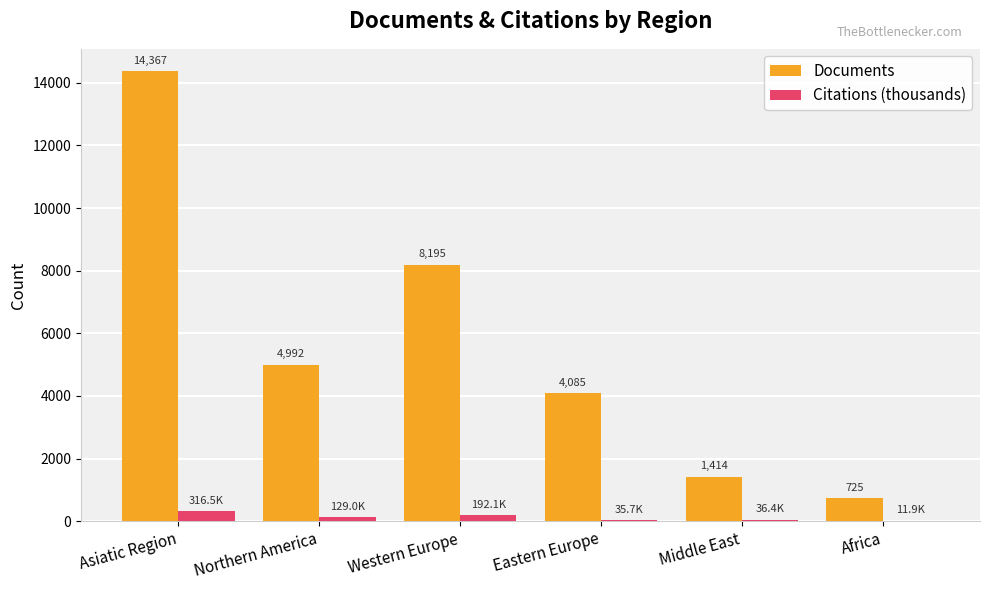

What are all the series names shown in the legend?

Documents, Citations (thousands)